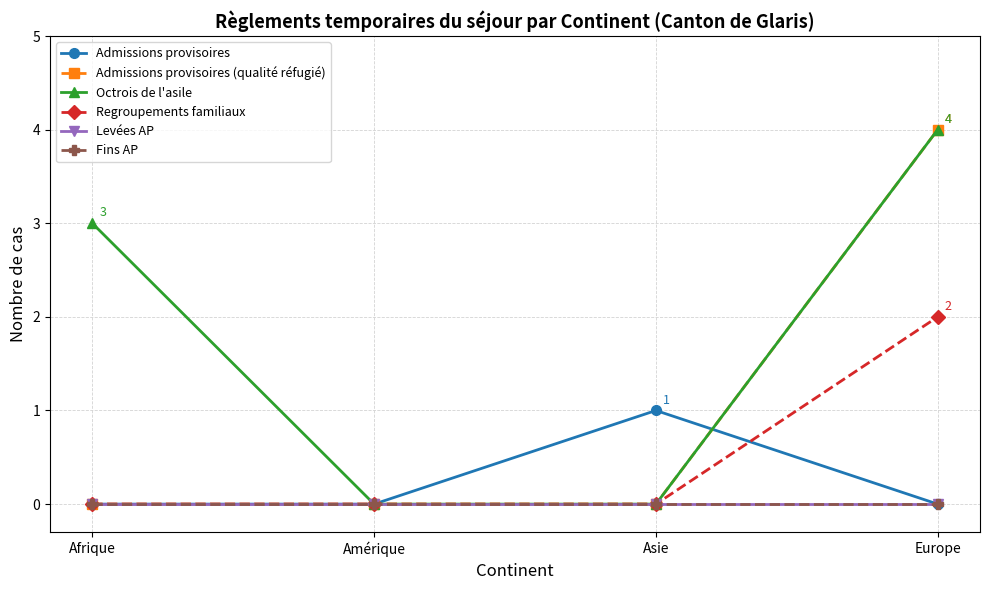

The Admissions provisoires (qualité réfugié) series shows -2 at Asie. True or false?

False